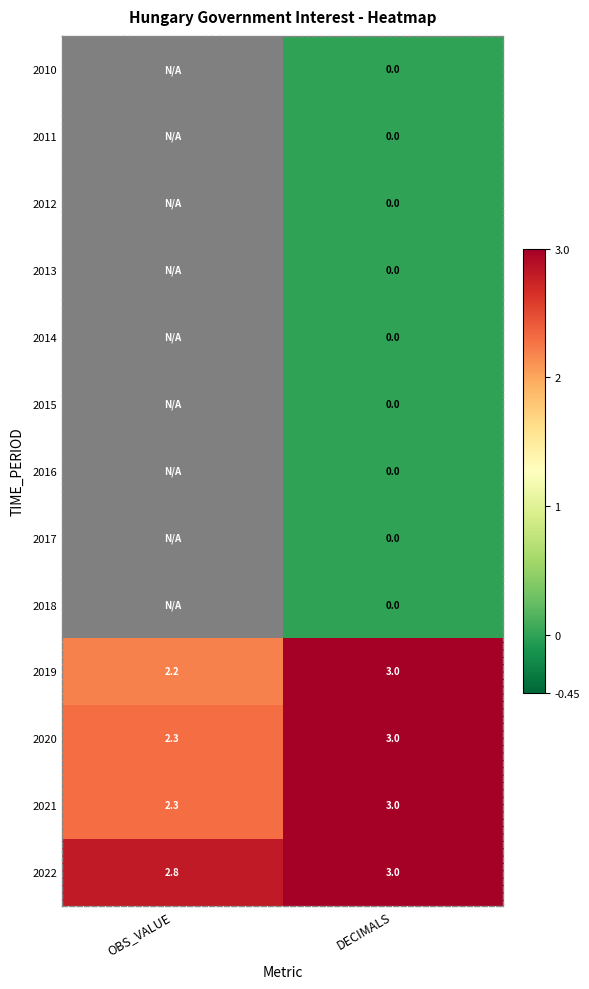

List the labels in order of 2020 value, largest first.

DECIMALS, OBS_VALUE